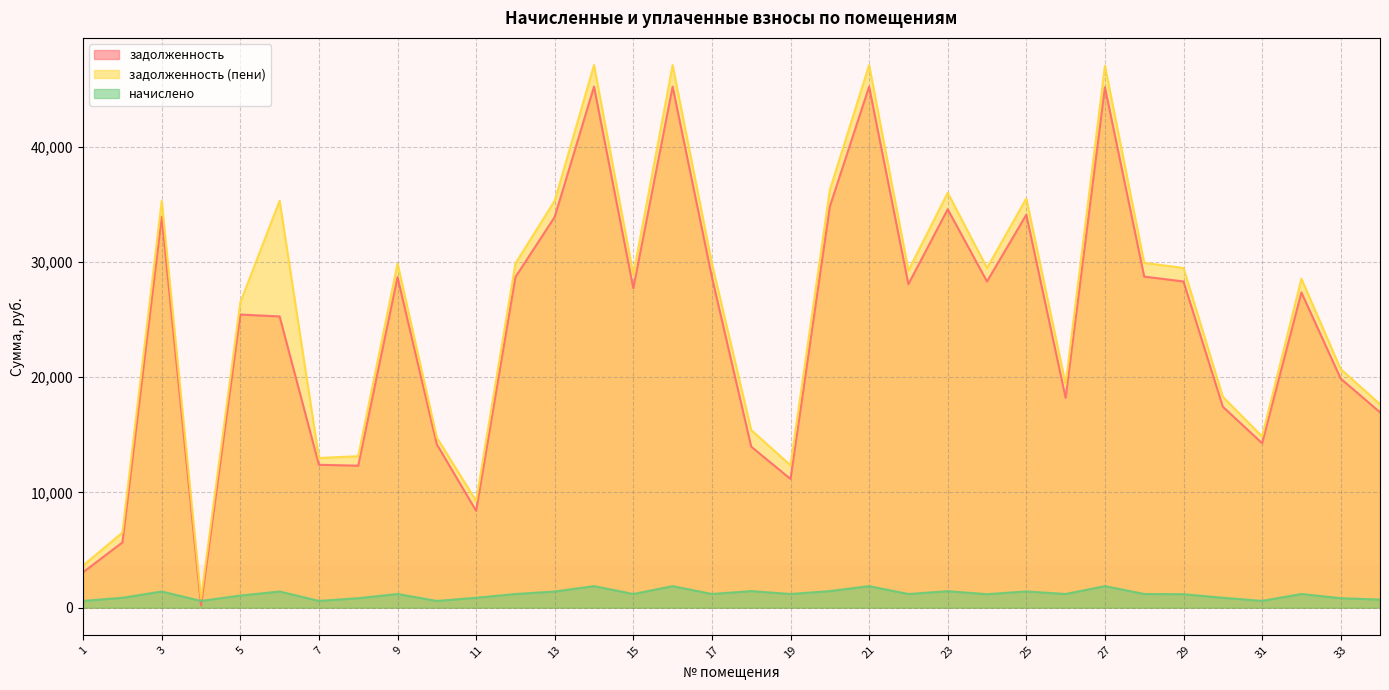

Reading right to left, list all the values displayed in this chart.

задолженность: 34=16951.7	33=19871.0	32=27351.2	31=14267.6	30=17434.6	29=28300.0	28=28723.7	27=45149.2	26=18202.8	25=34091.8	24=28300.0	23=34562.6	22=28067.3	21=45204.5	20=34798.0	19=11168.0	18=13968.6	17=28676.5	16=45204.5	15=27716.5	14=45204.5	13=33903.4	12=28676.5	11=8404.0	10=14173.6	9=28676.5	8=12321.0	7=12395.4	6=25268.5	5=25427.5	4=196.3	3=33903.4	2=5660.4	1=3072.7
задолженность (пени): 34=17653.7	33=20693.9	32=28540.7	31=14858.5	30=18294.5	29=29471.9	28=29913.2	27=47021.2	26=19390.4	25=35503.6	24=29471.9	23=35993.9	22=29254.8	21=47076.5	20=36239.0	19=12355.5	18=15409.6	17=29864.1	16=47076.5	15=28904.1	14=47076.5	13=35307.4	12=29864.1	11=9264.0	10=14760.5	9=29864.1	8=13144.0	7=12984.3	6=35307.4	5=26480.5	4=785.2	3=35307.4	2=6520.4	1=3661.6
начислено: 34=702.0	33=822.9	32=1189.5	31=590.9	30=860.0	29=1172.0	28=1189.5	27=1872.0	26=1187.5	25=1411.8	24=1172.0	23=1431.3	22=1187.5	21=1872.0	20=1441.0	19=1187.5	18=1441.0	17=1187.5	16=1872.0	15=1187.5	14=1872.0	13=1404.0	12=1187.5	11=860.0	10=587.0	9=1187.5	8=822.9	7=588.9	6=1404.0	5=1053.0	4=588.9	3=1404.0	2=860.0	1=588.9